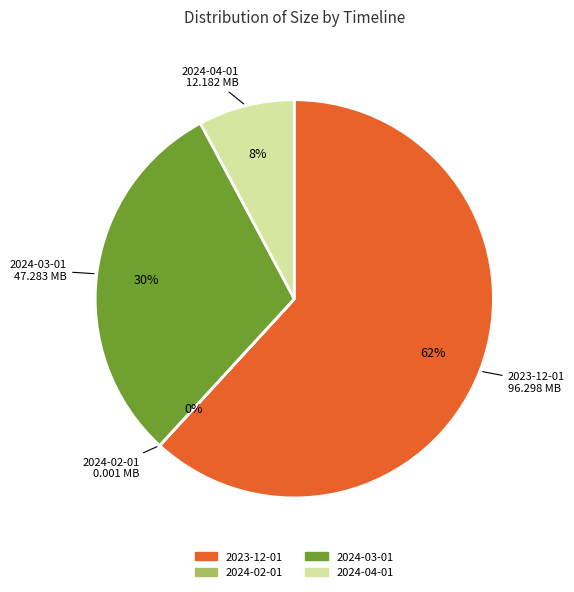

To the nearest percent, what portion does 2024-03-01 represent?

30%